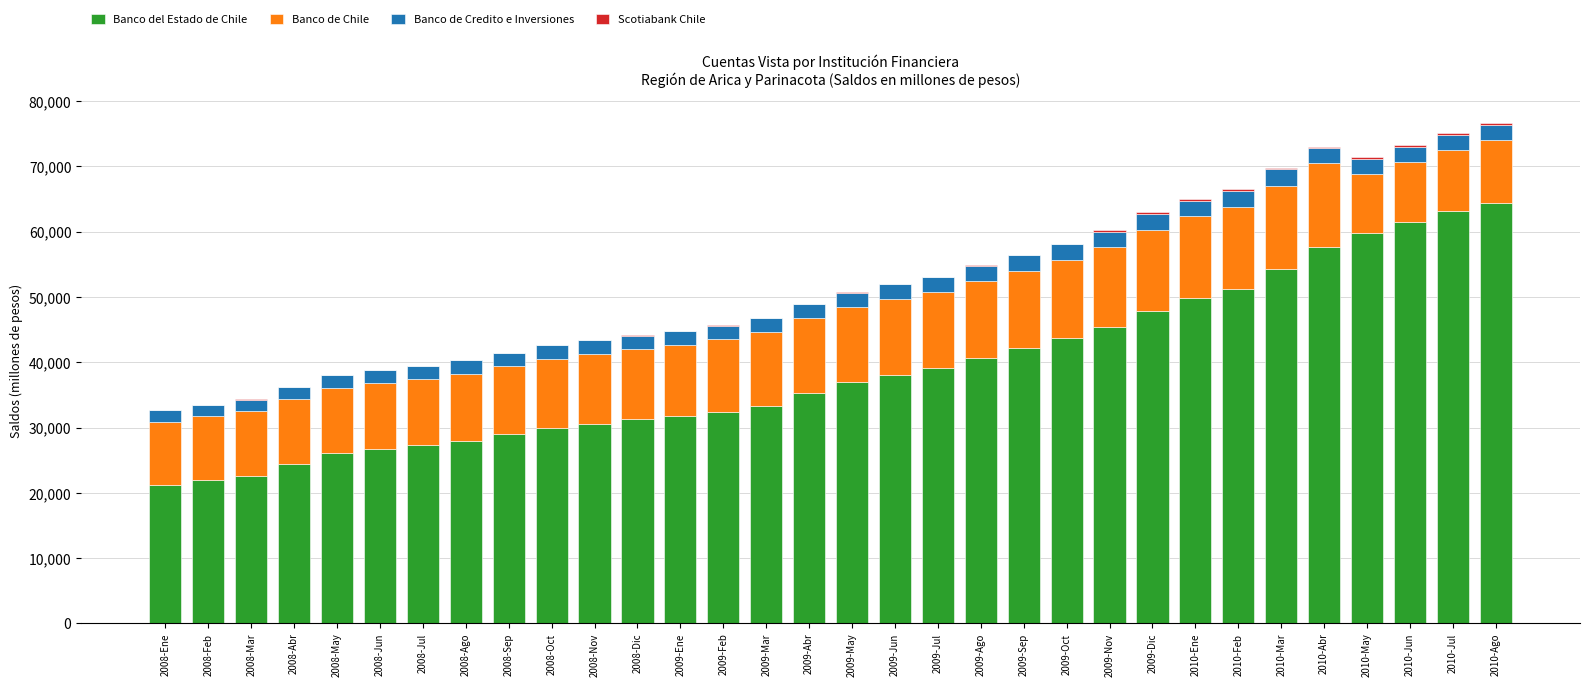

Are the bars grouped side by side (vs. stacked)?

No